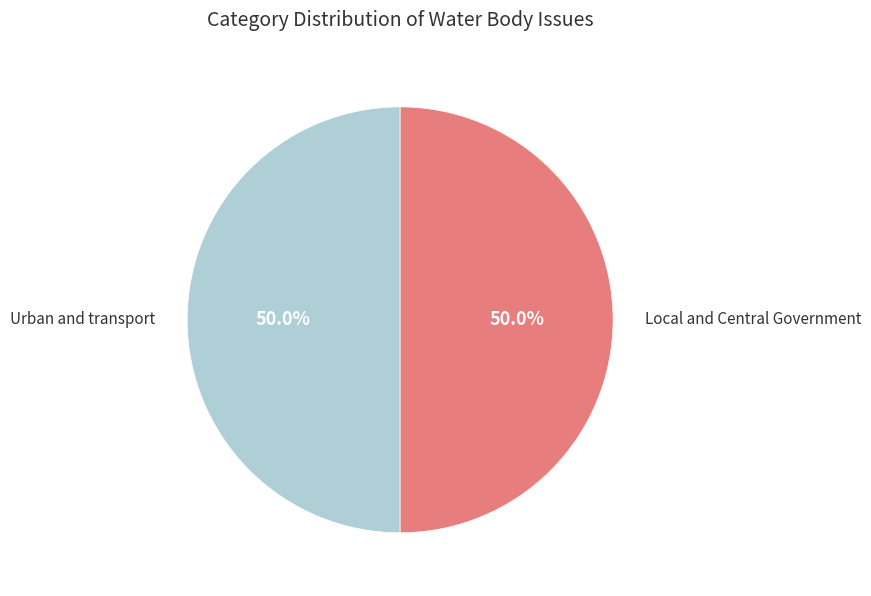

What is the ratio of the value at Local and Central Government to the value at Urban and transport?

1.0